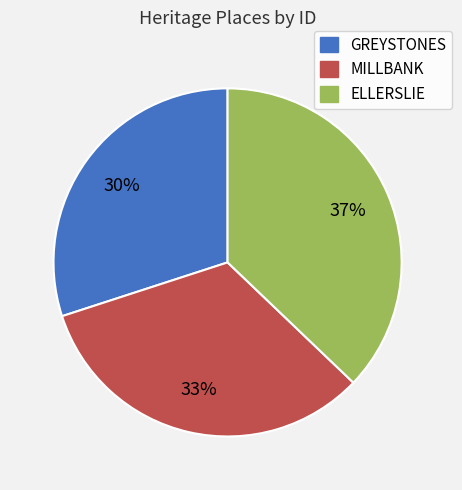

Is the sum of ELLERSLIE and GREYSTONES greater than half?

Yes